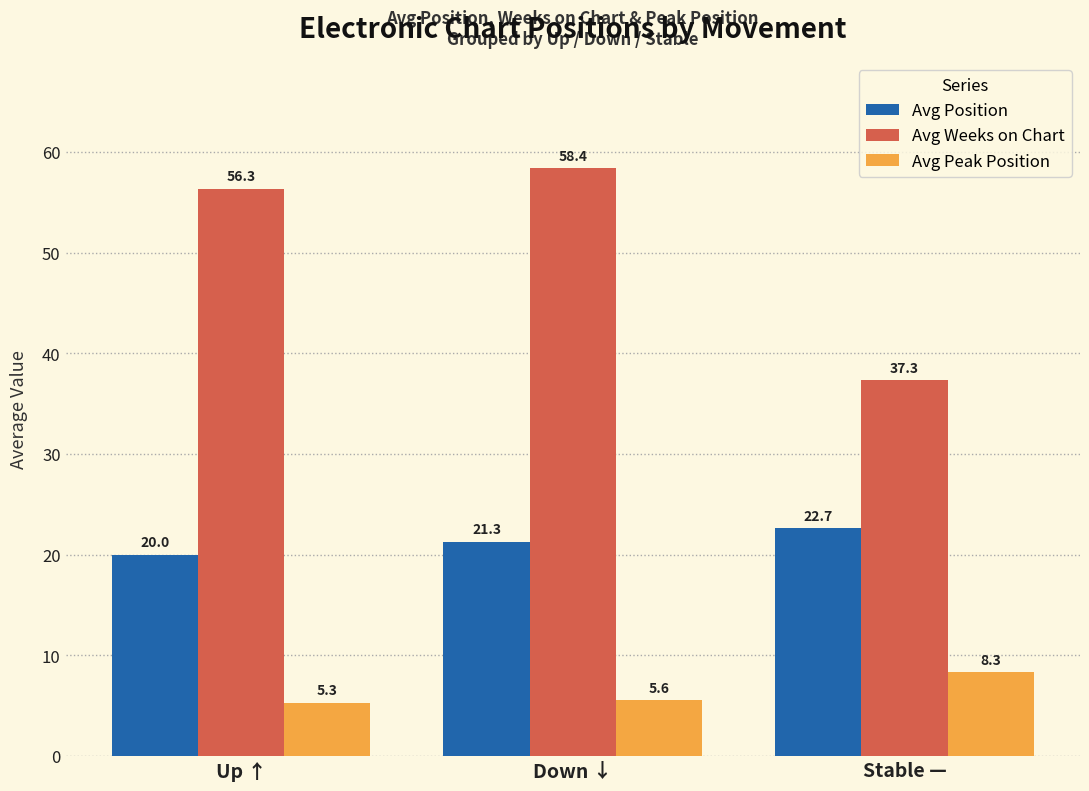

How many data points in Avg Weeks on Chart are above 56?

2